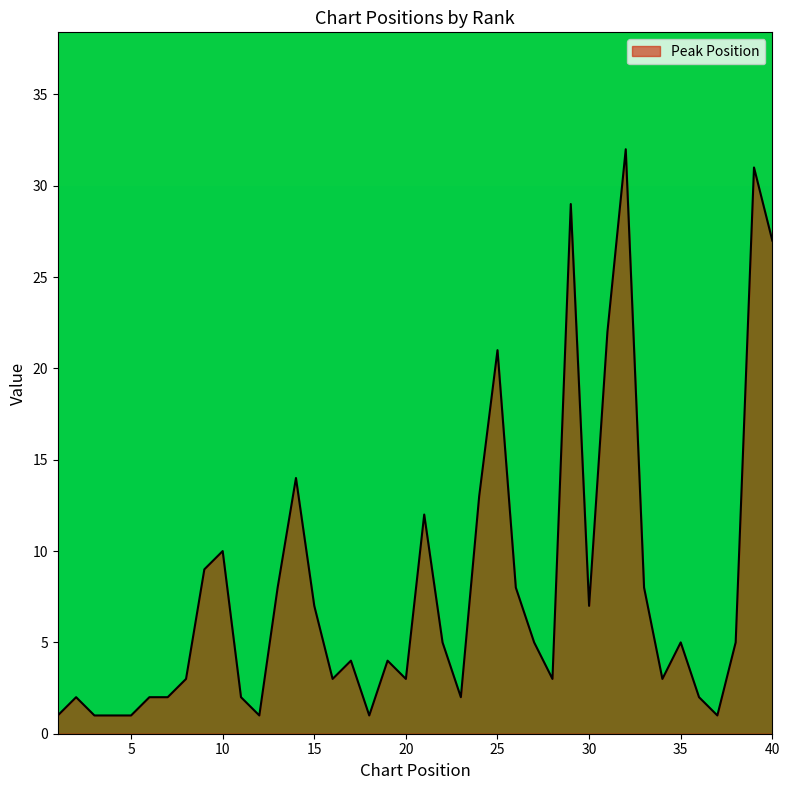

Does the chart display data point markers on the line(s)?

No